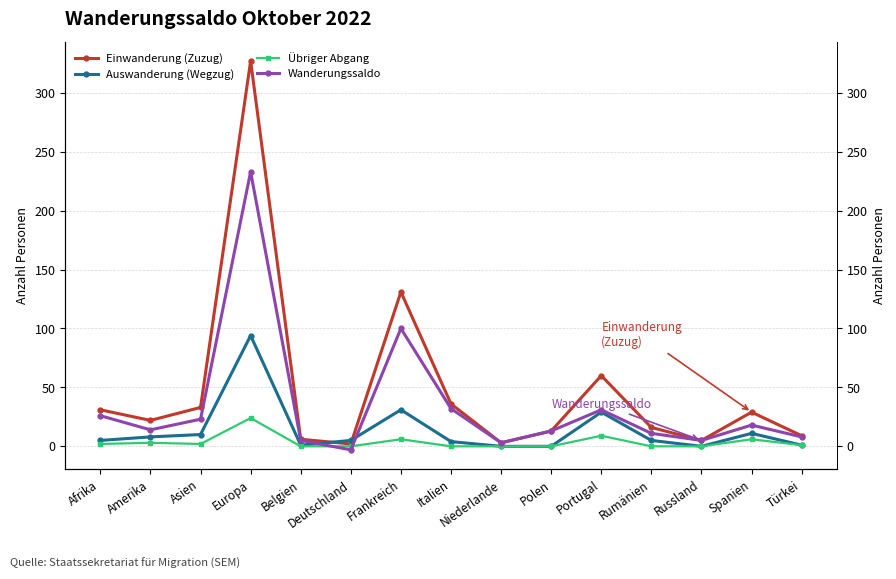

The Übriger Abgang series shows 8 at Italien. True or false?

False